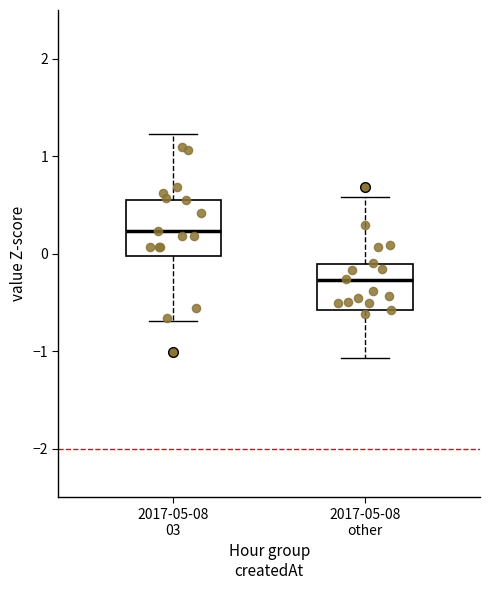

Reading left to right, read every box against the y-axis: the position of its median line, the range the box covers, and the ends of its whiskers. The values are not printed on the chart, so give them approximately, as read against the axis.

2017-05-08 03: median 0.2, box 0.0 to 0.6, whiskers -0.7 to 1.2
2017-05-08 other: median -0.3, box -0.6 to -0.1, whiskers -1.1 to 0.6